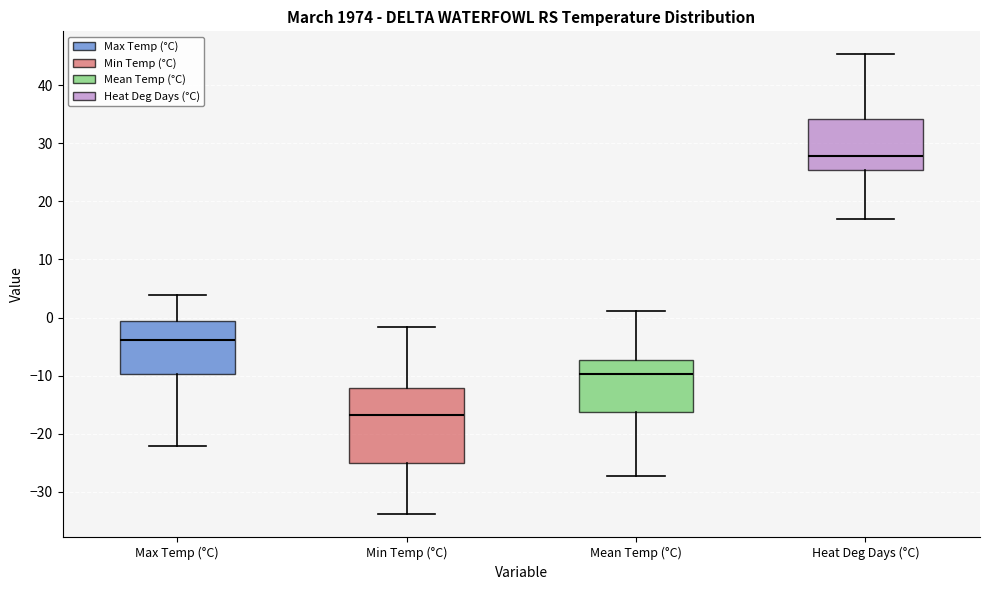

Comparing the boxes themselves (not the whiskers), which one is the tallest?

Min Temp (°C)